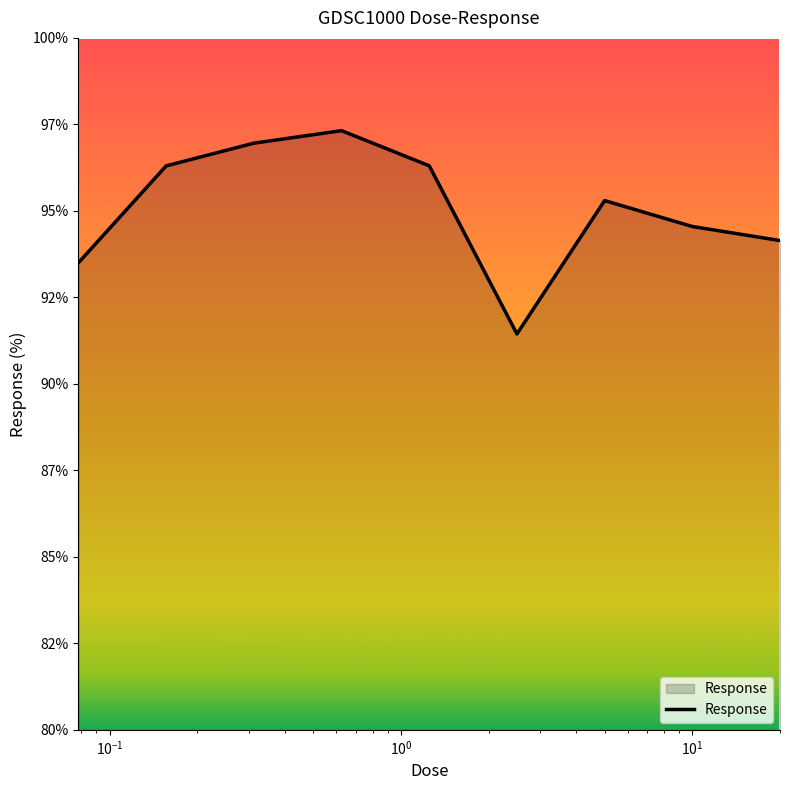

Is this an area chart (filled region under the line)?

Yes